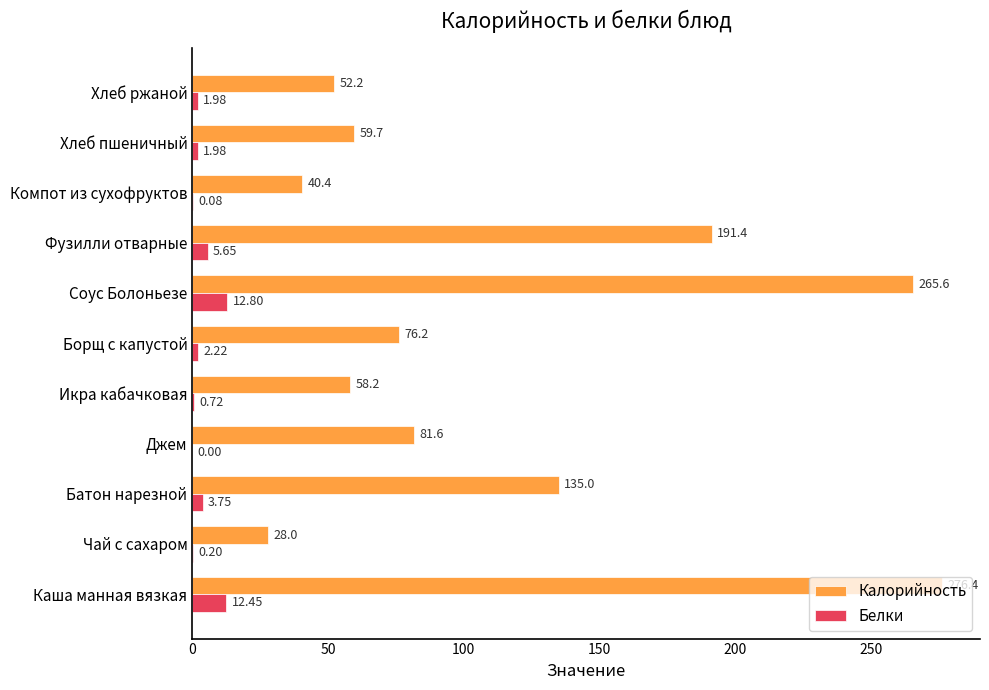

Which series changed the most between Борщ с капустой and Соус Болоньезе?

Калорийность